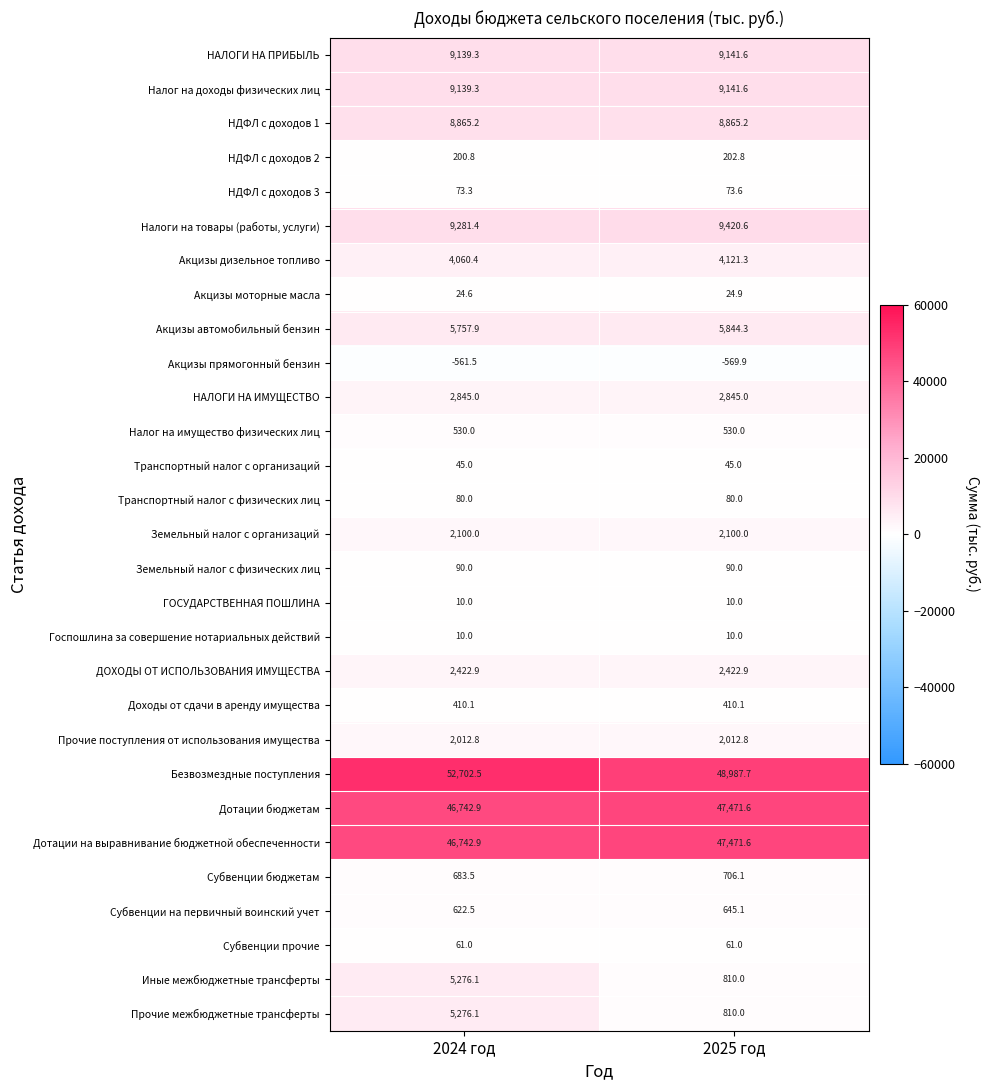

What is the difference between the highest and lowest values at 2025 год?

49557.6